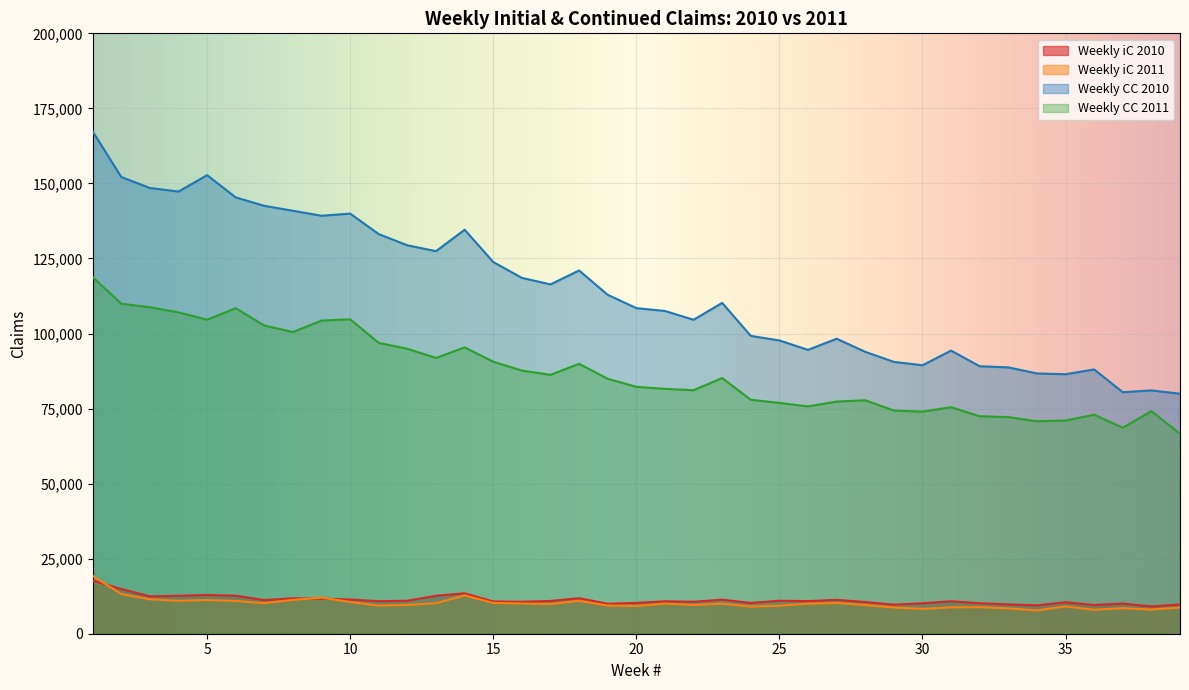

True or false: Weekly iC 2010 and Weekly CC 2010 intersect in this chart.

False